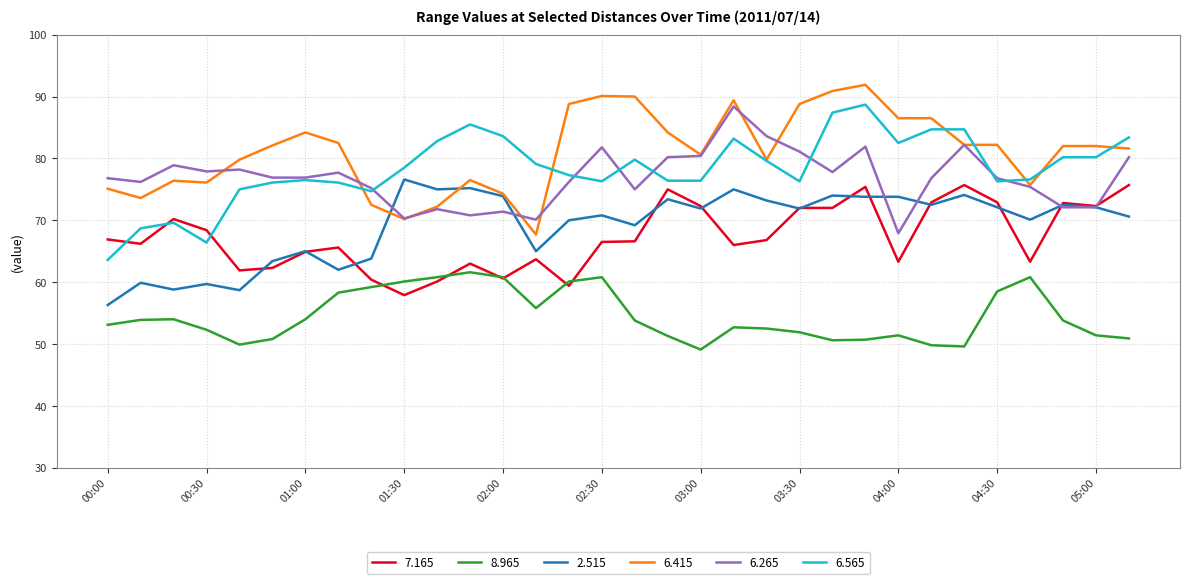

Which series has the largest total across all categories?

6.415